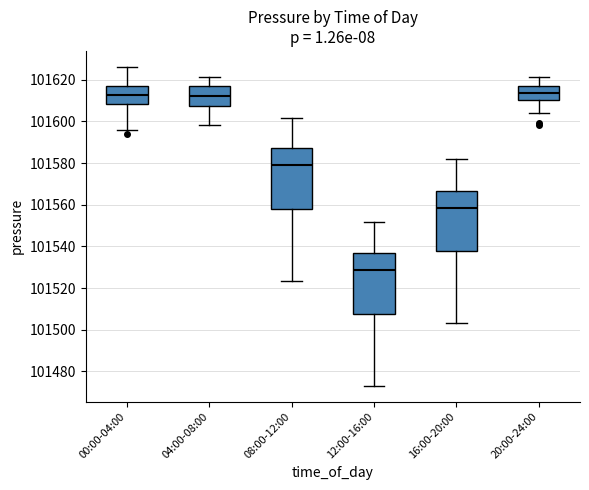

Reading left to right, read every box against the y-axis: the position of its median line, the range the box covers, and the ends of its whiskers. The values are not printed on the chart, so give them approximately, as read against the axis.

00:00-04:00: median 101612, box 101608 to 101618, whiskers 101596 to 101626
04:00-08:00: median 101612, box 101608 to 101616, whiskers 101598 to 101622
08:00-12:00: median 101578, box 101558 to 101588, whiskers 101524 to 101602
12:00-16:00: median 101528, box 101508 to 101536, whiskers 101474 to 101552
16:00-20:00: median 101558, box 101538 to 101566, whiskers 101504 to 101582
20:00-24:00: median 101614, box 101610 to 101616, whiskers 101604 to 101622